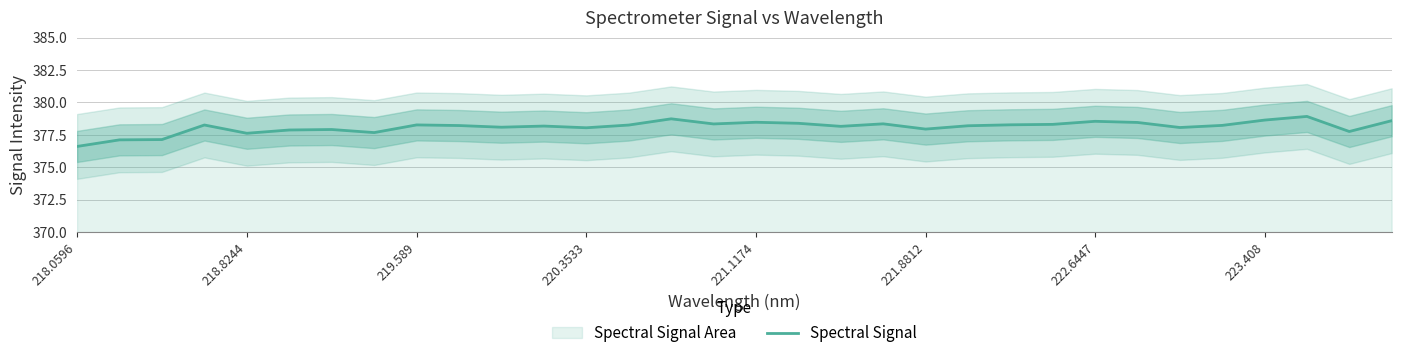

What is the highest value of the Spectral Signal series?

378.9